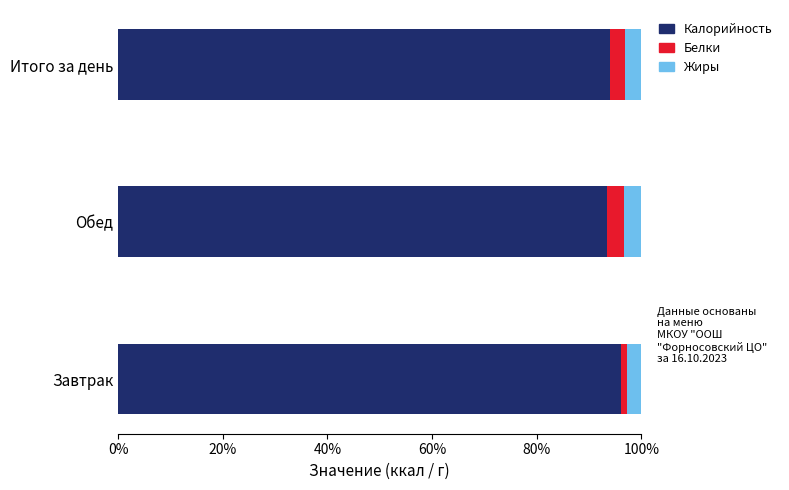

What is the total value across all series at Итого за день?

100.0